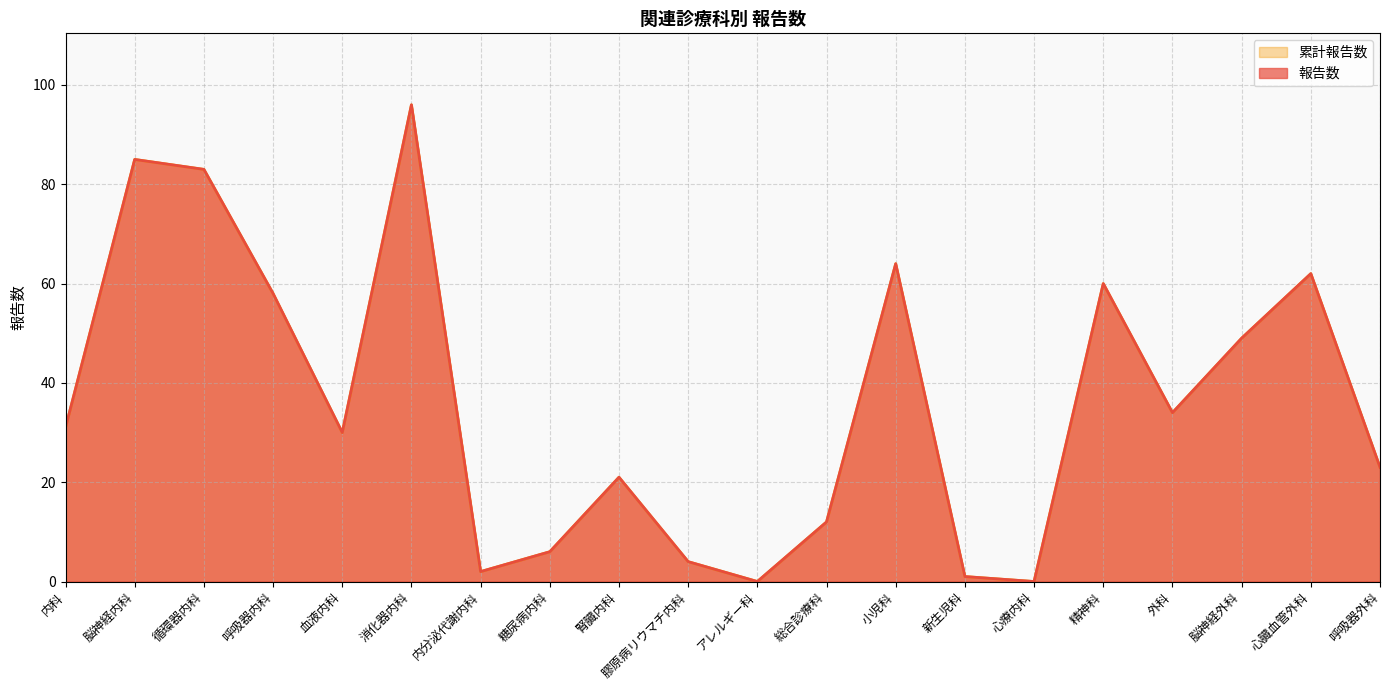

True or false: 累計報告数 has a value of 21 at 腎臓内科.

True